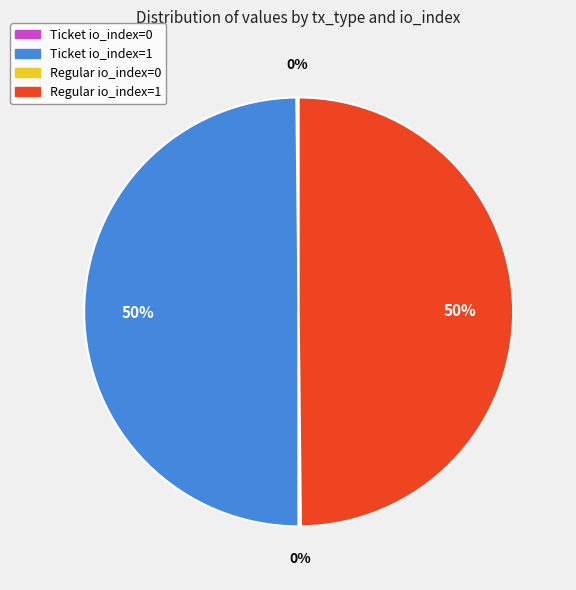

True or false: Ticket io_index=1 accounts for 41% of the total.

False